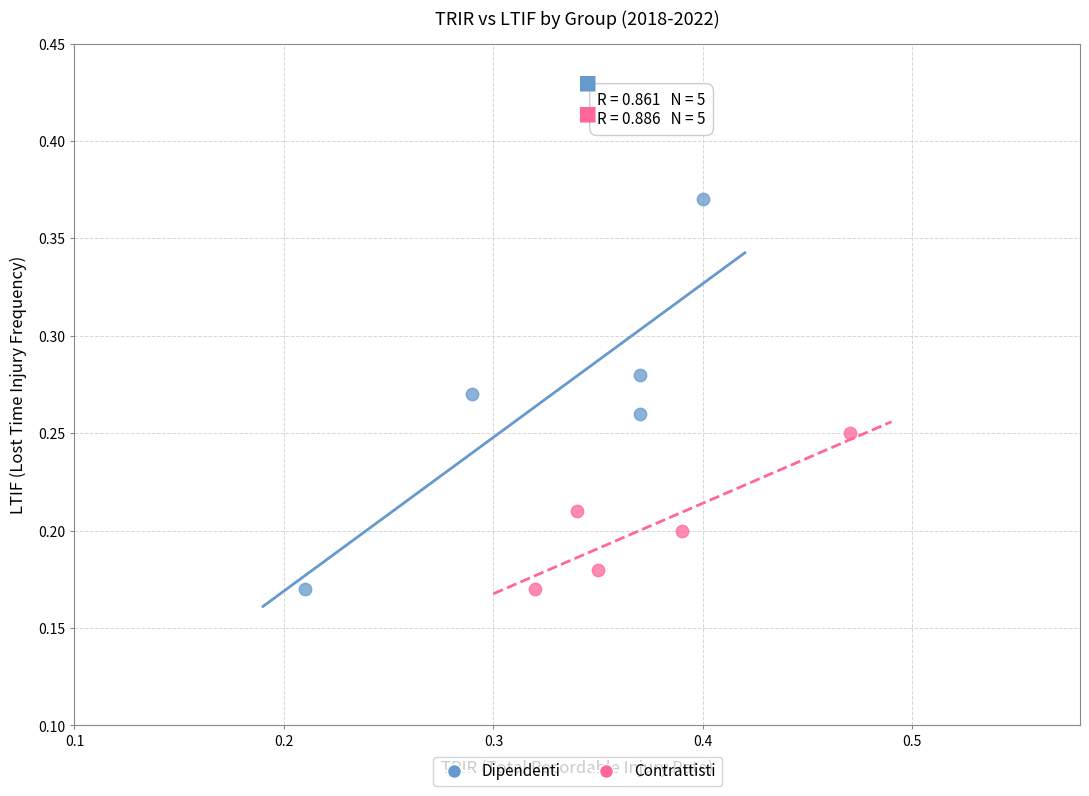

What are all the series names shown in the legend?

Dipendenti, Contrattisti